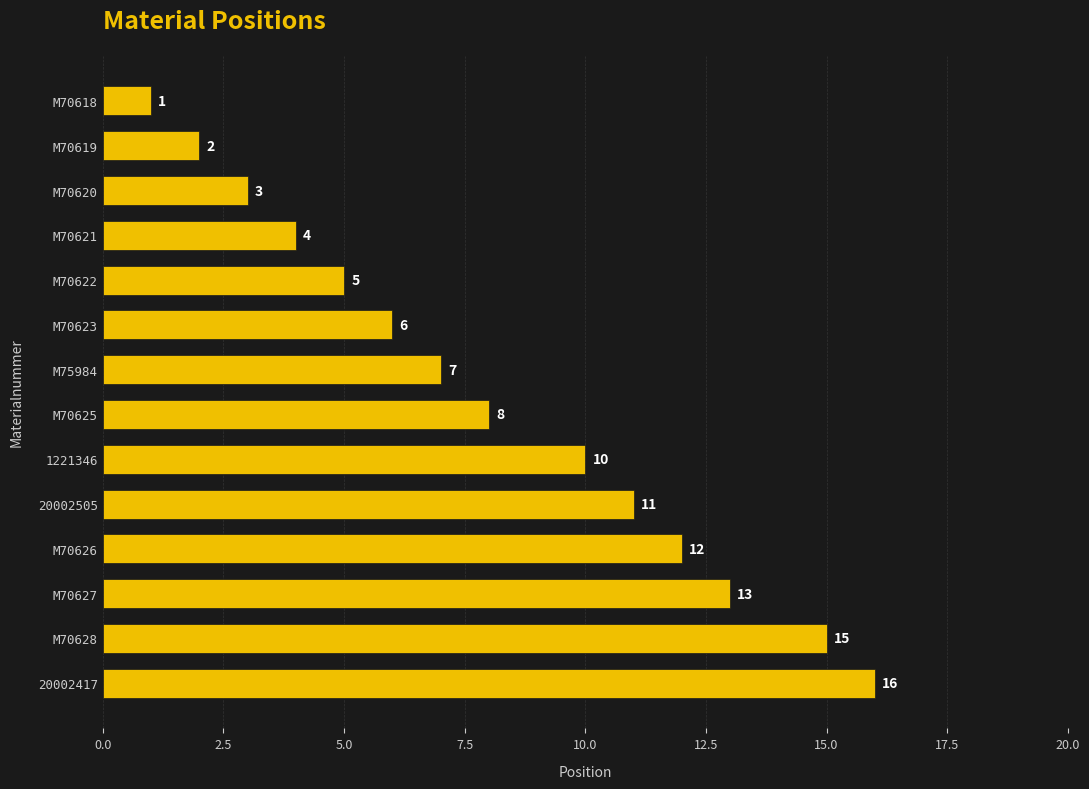

What is the label of the 1st bar from the top?

M70618